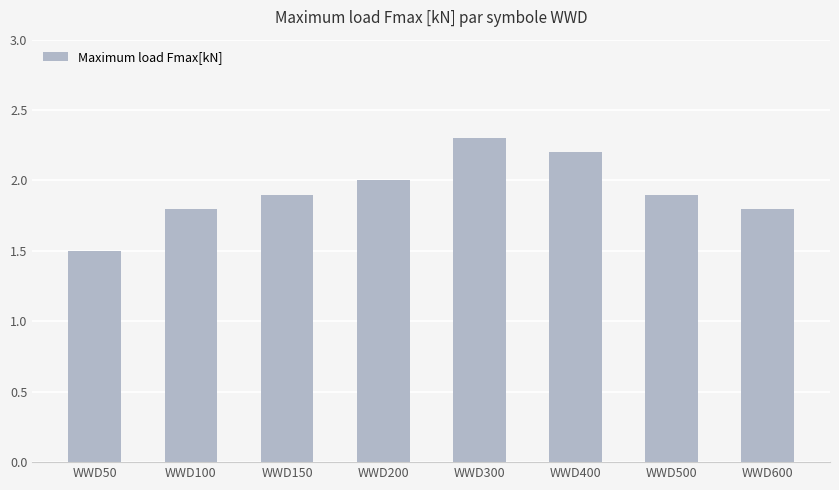

What is the ratio of the value at WWD50 to the value at WWD150?

0.8